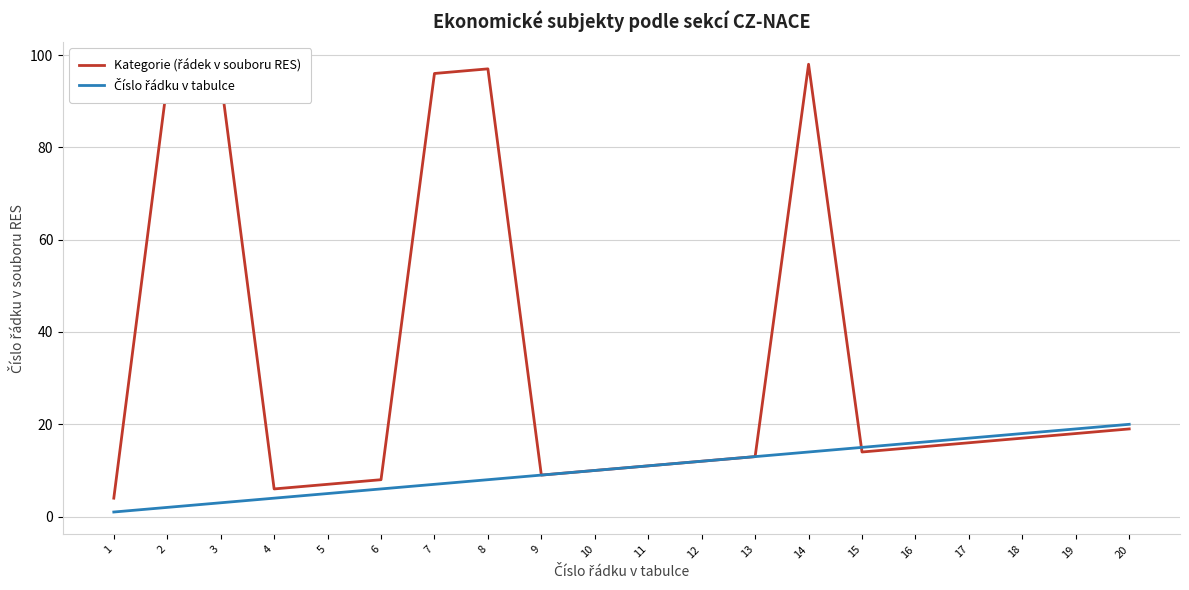

At which category is the sum across all series the highest?

14